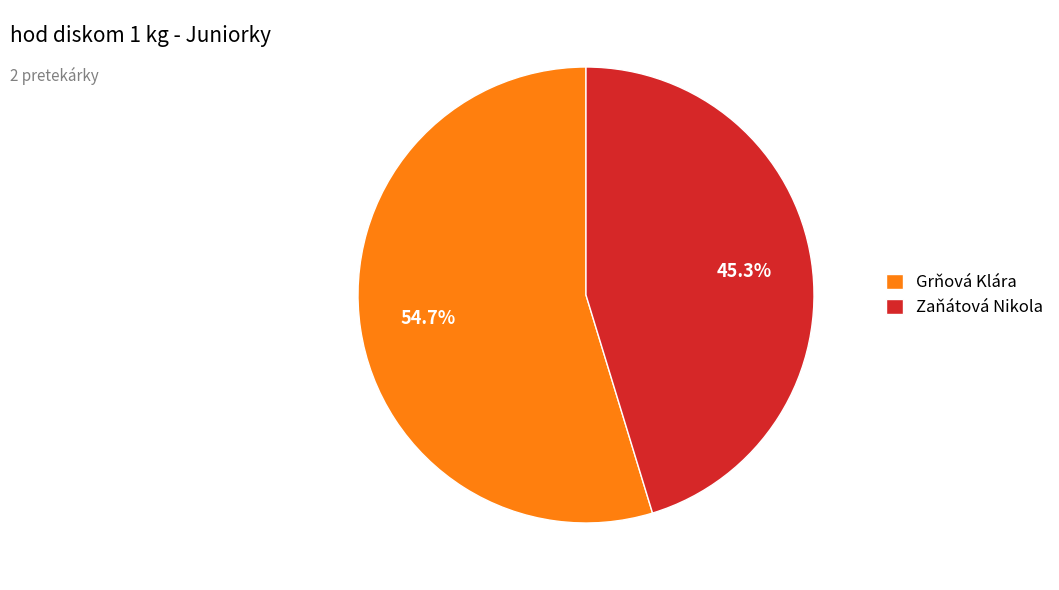

How many slices are in this pie chart?

2